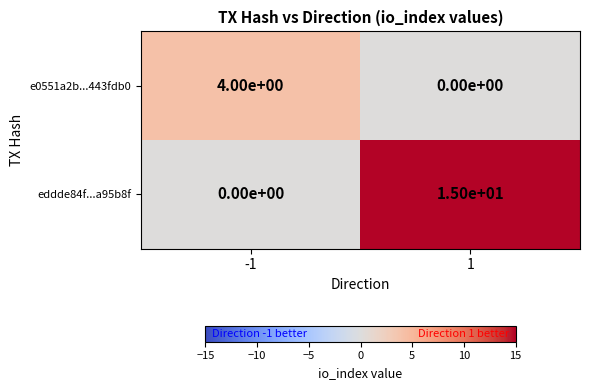

What is the difference between the maximum and minimum values in the eddde84f...a95b8f series?

15